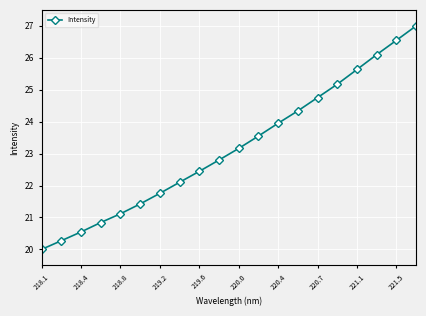

What is the minimum value shown in the chart?

20.0